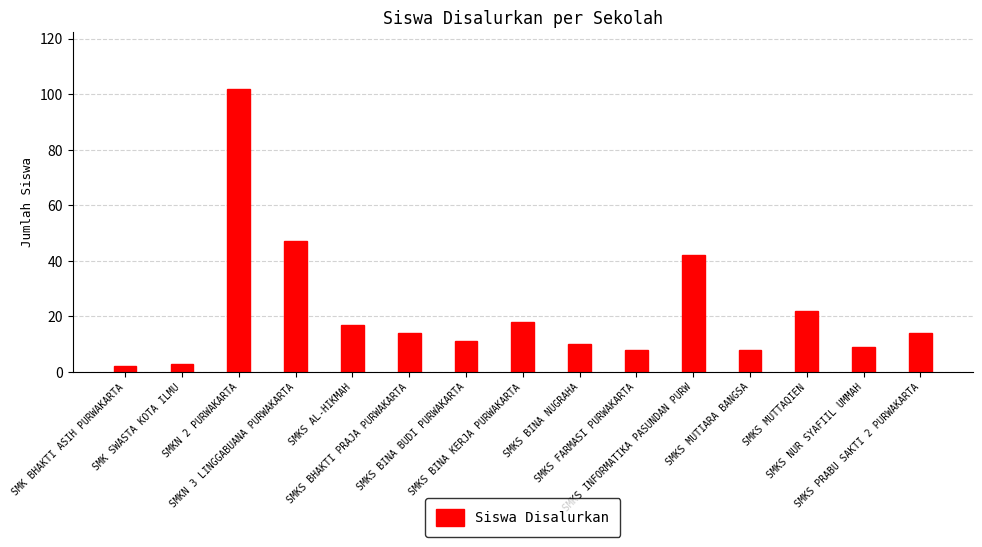

The chart shows a value of 30 at SMKS BINA KERJA PURWAKARTA. True or false?

False